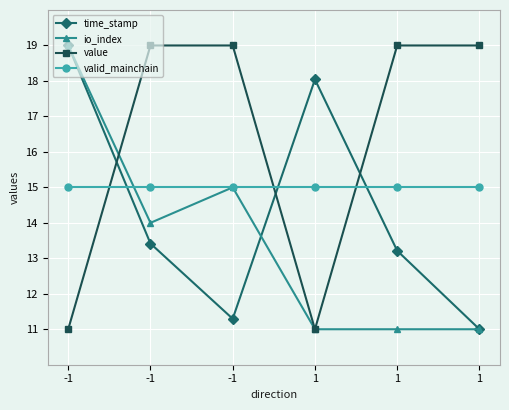

At how many categories does at least one series exceed 15?

6